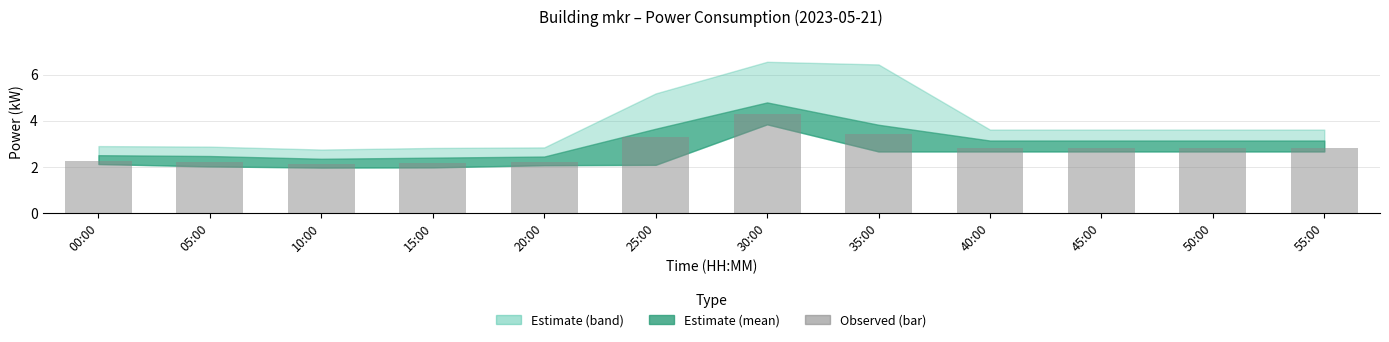

What is the sum of all values?

33.4